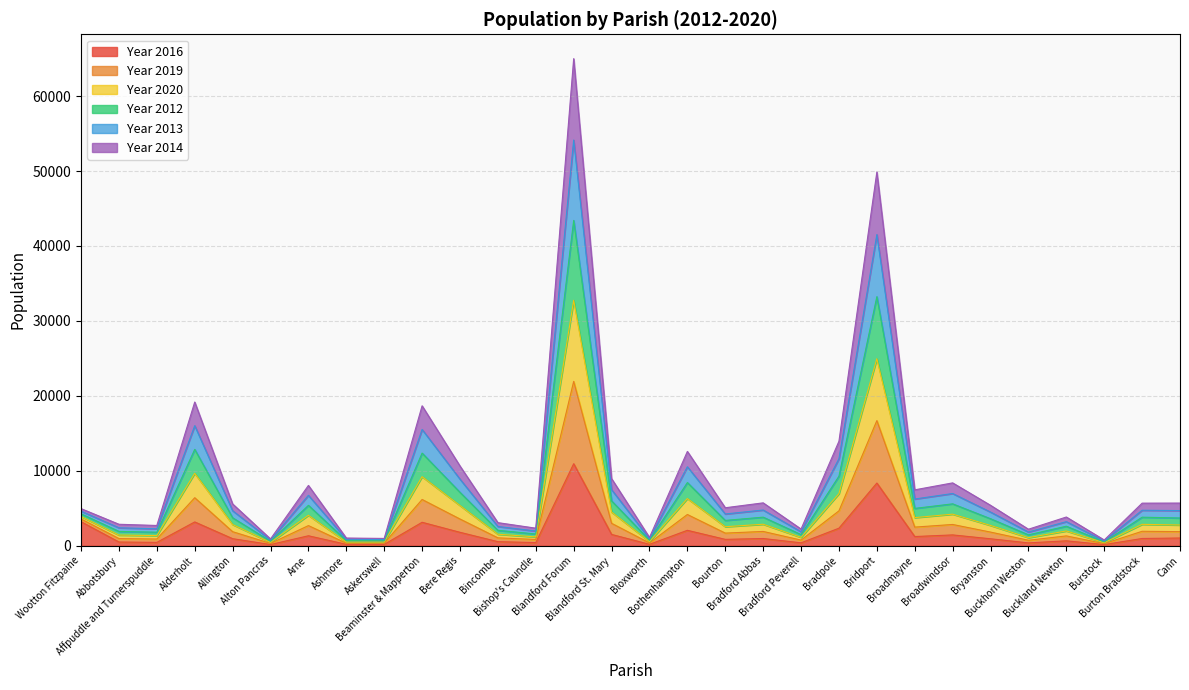

In Year 2016, how many points are higher than both neighbors (excluding endpoints)?

9